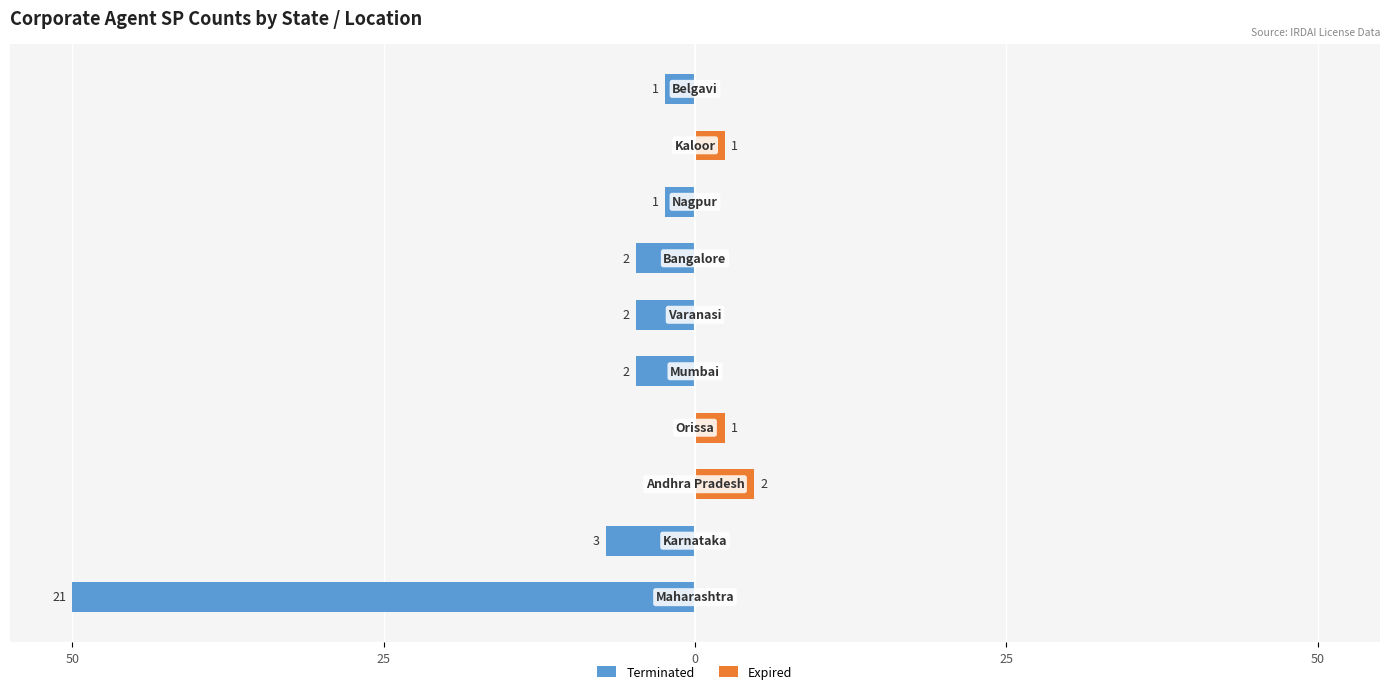

The Expired series shows 0.0 at 5. True or false?

True